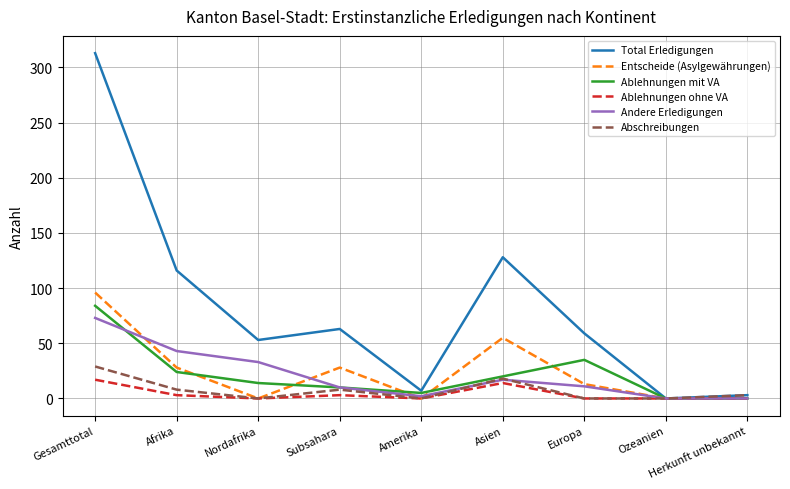

What are all the series names shown in the legend?

Total Erledigungen, Entscheide (Asylgewährungen), Ablehnungen mit VA, Ablehnungen ohne VA, Andere Erledigungen, Abschreibungen